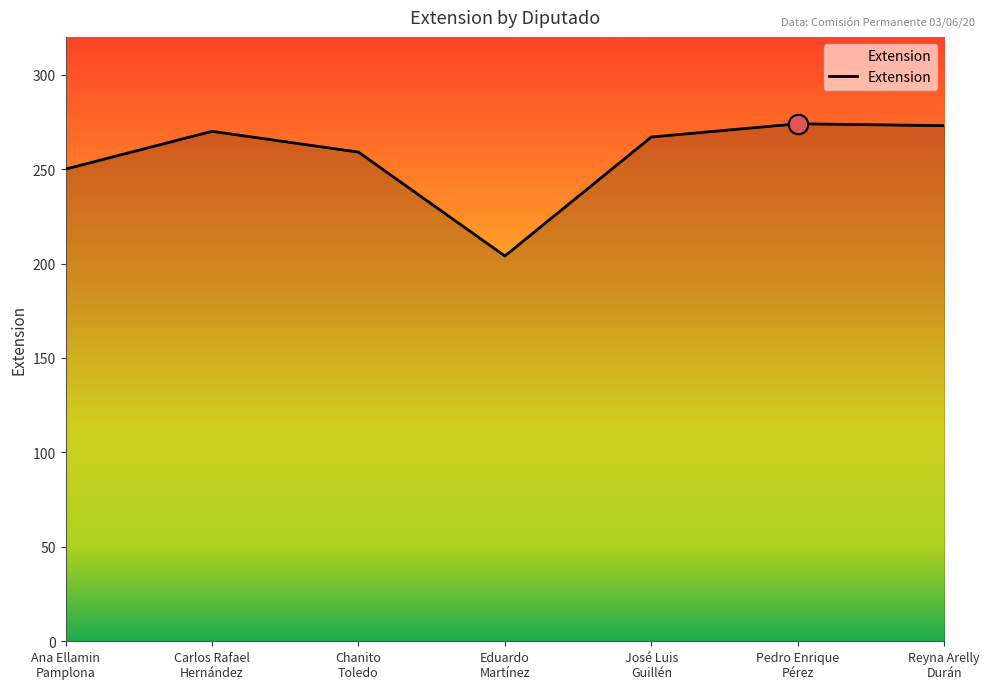

The value at José Luis
Guillén is 267. True or false?

True